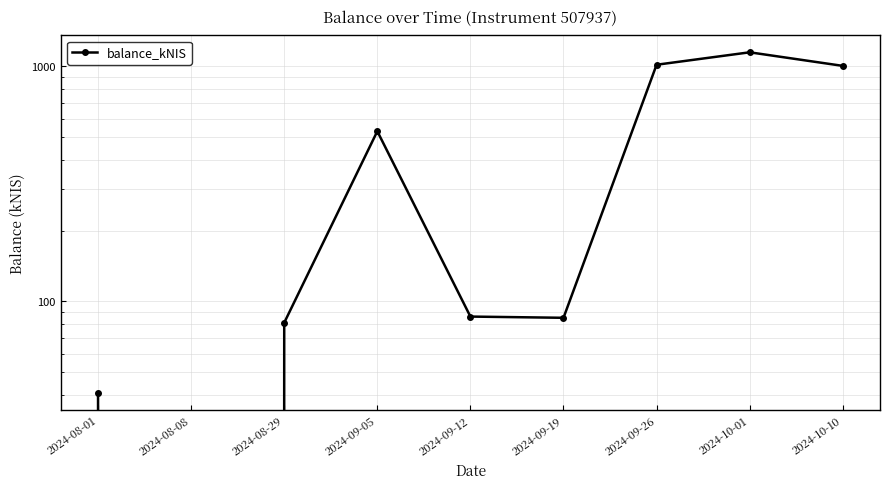

What is the sum of all values?

3992.3